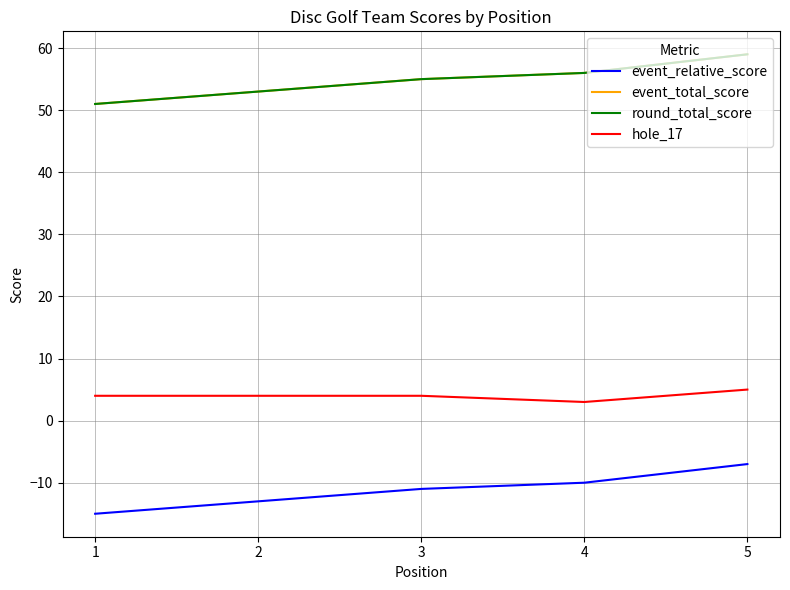

True or false: event_total_score and event_relative_score cross at least once.

False